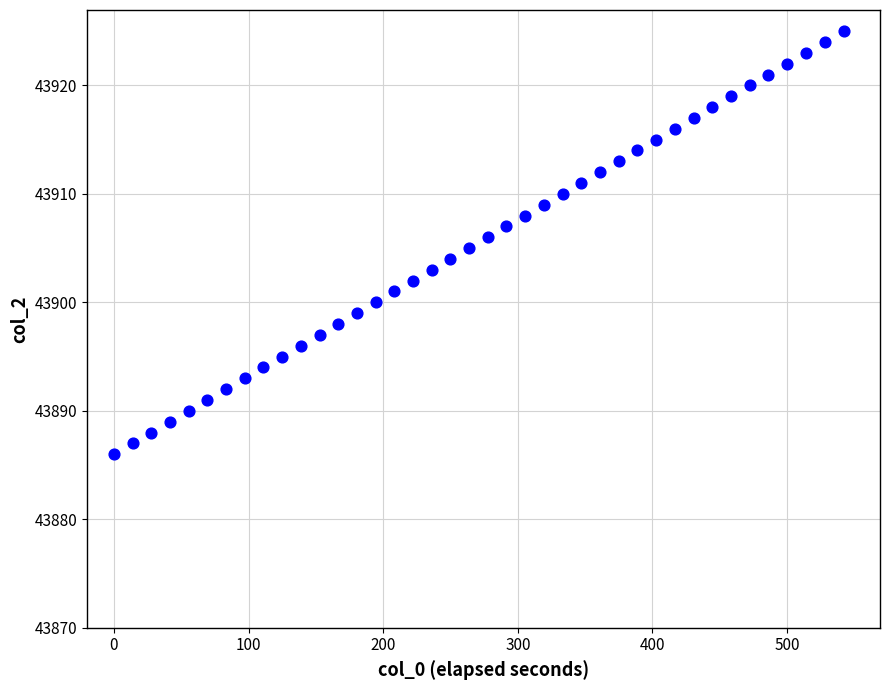

What is the range of Y values (max minus min)?

39